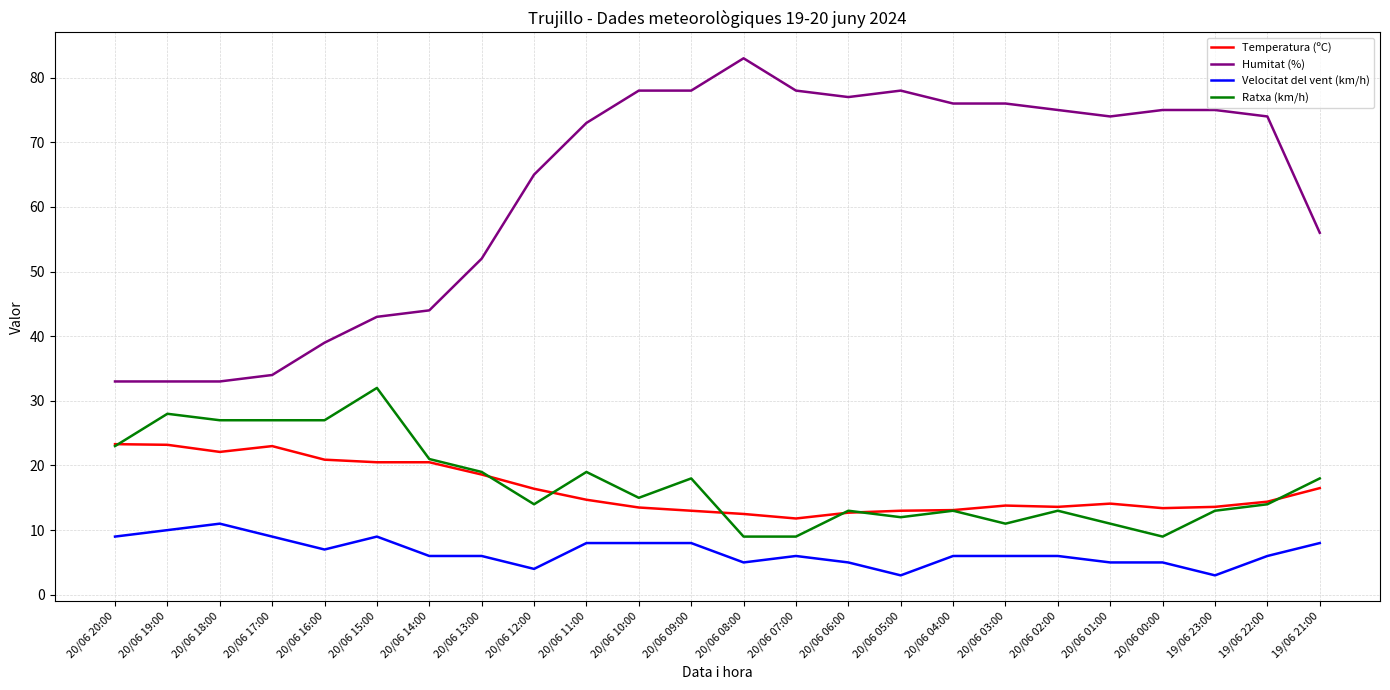

The value of Velocitat del vent (km/h) at 20/06 09:00 is 8.0. True or false?

True